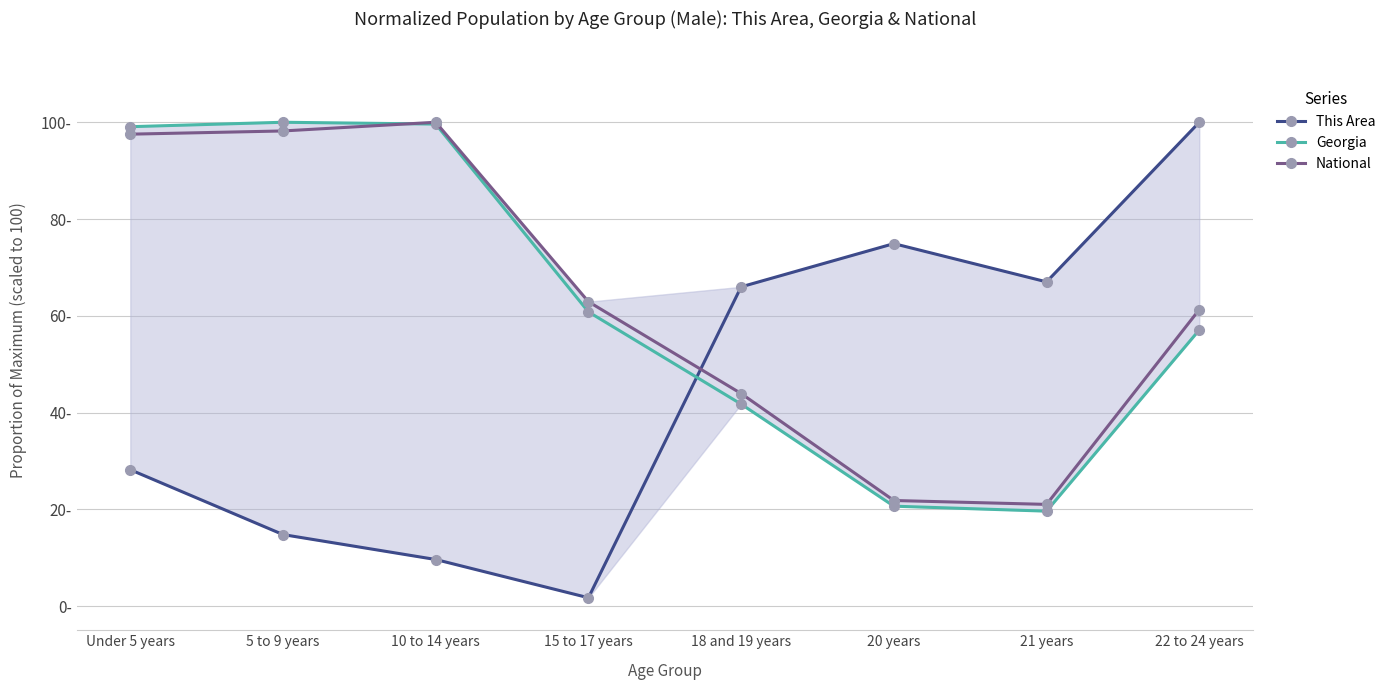

Which has a higher value, 20 years or 5 to 9 years?

20 years